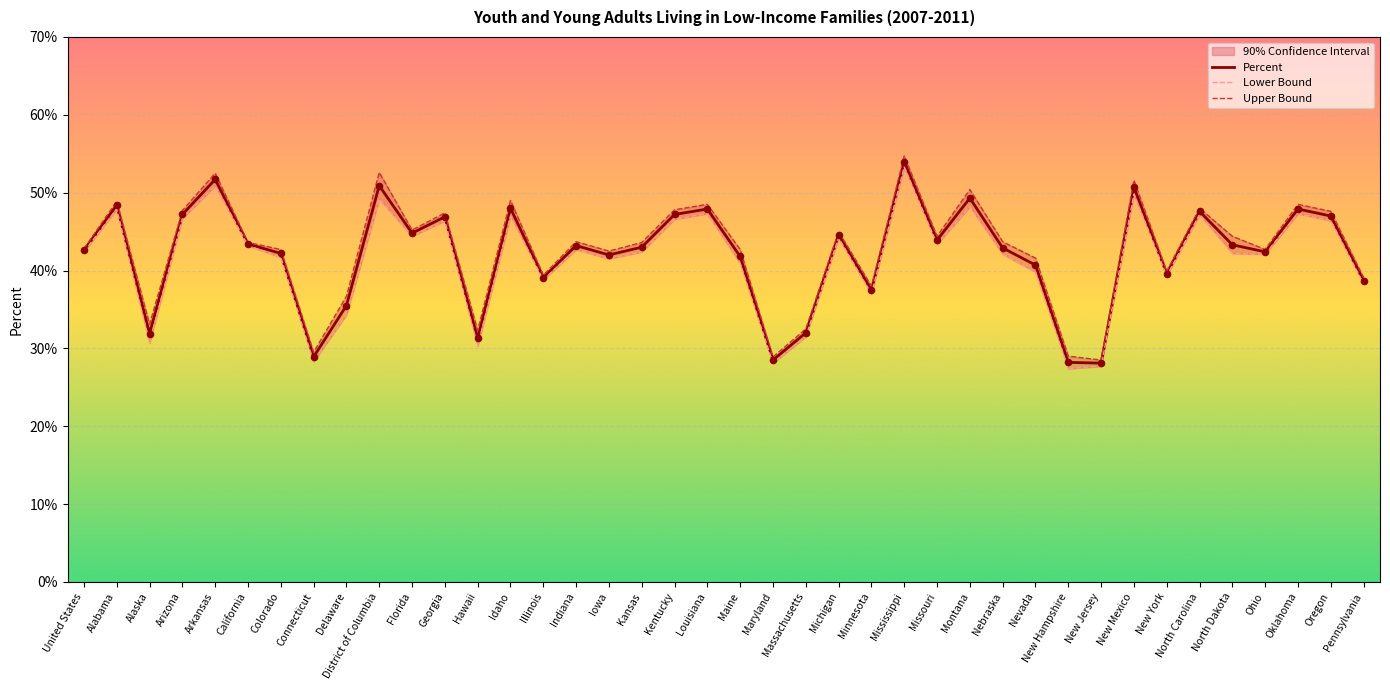

Which series has the largest Y range (max minus min)?

Upper Bound